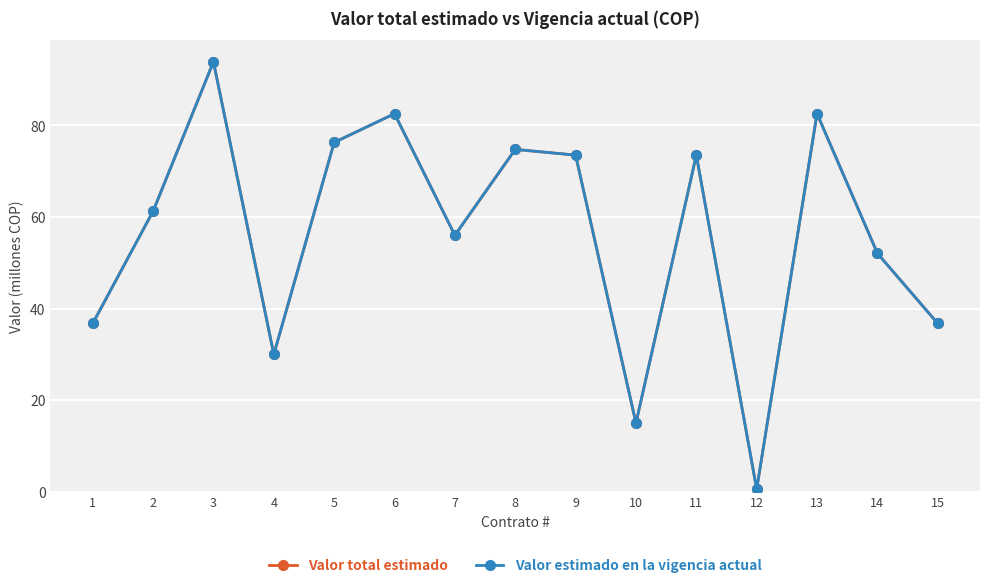

Reading left to right, transcribe all the data shown in this chart.

Valor total estimado: 36.8	61.2	93.9	30.0	76.3	82.5	56.0	74.8	73.5	15.0	73.5	0.6	82.5	52.1	36.8
Valor estimado en la vigencia actual: 36.8	61.2	93.9	30.0	76.3	82.5	56.0	74.8	73.5	15.0	73.5	0.6	82.5	52.1	36.8